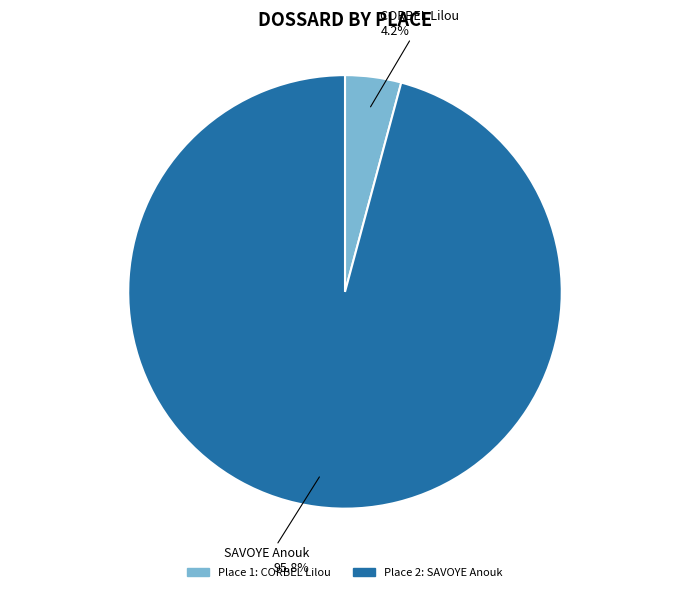

How many slices are in this pie chart?

2